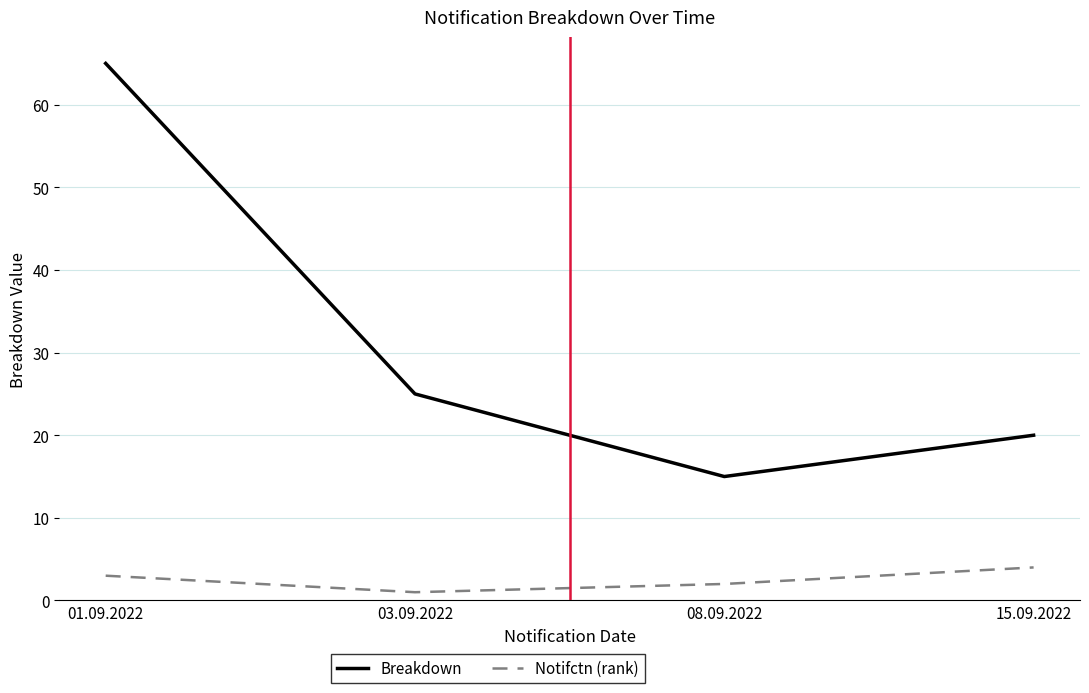

What is the difference between the highest and lowest values at 15.09.2022?

16